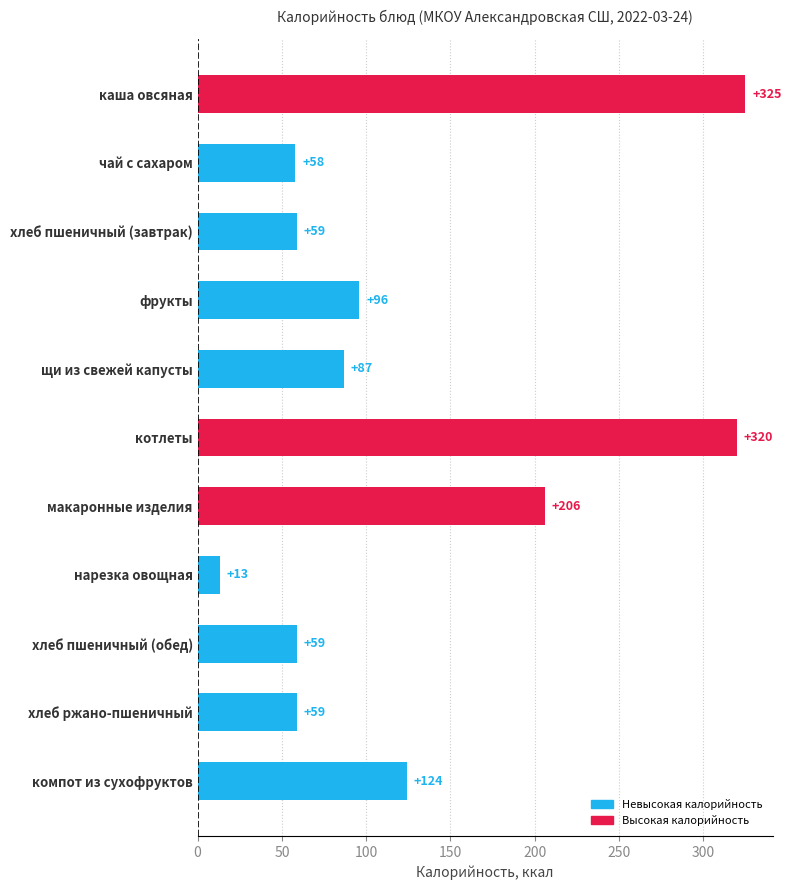

How many bars are there in total?

11